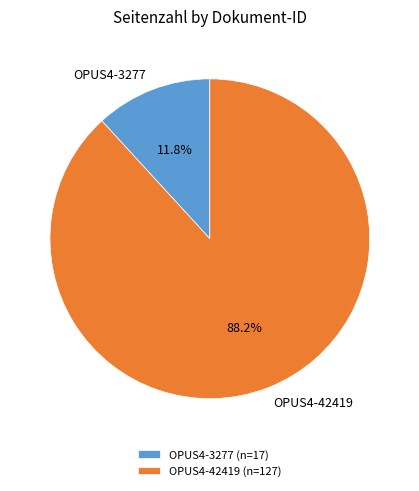

Does OPUS4-42419 account for over 50% of the chart?

Yes